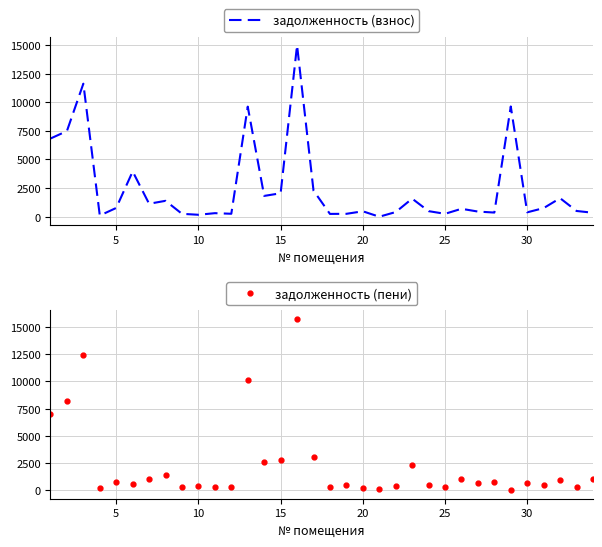

True or false: задолженность (пени) has more than 0 interior local peaks.

True